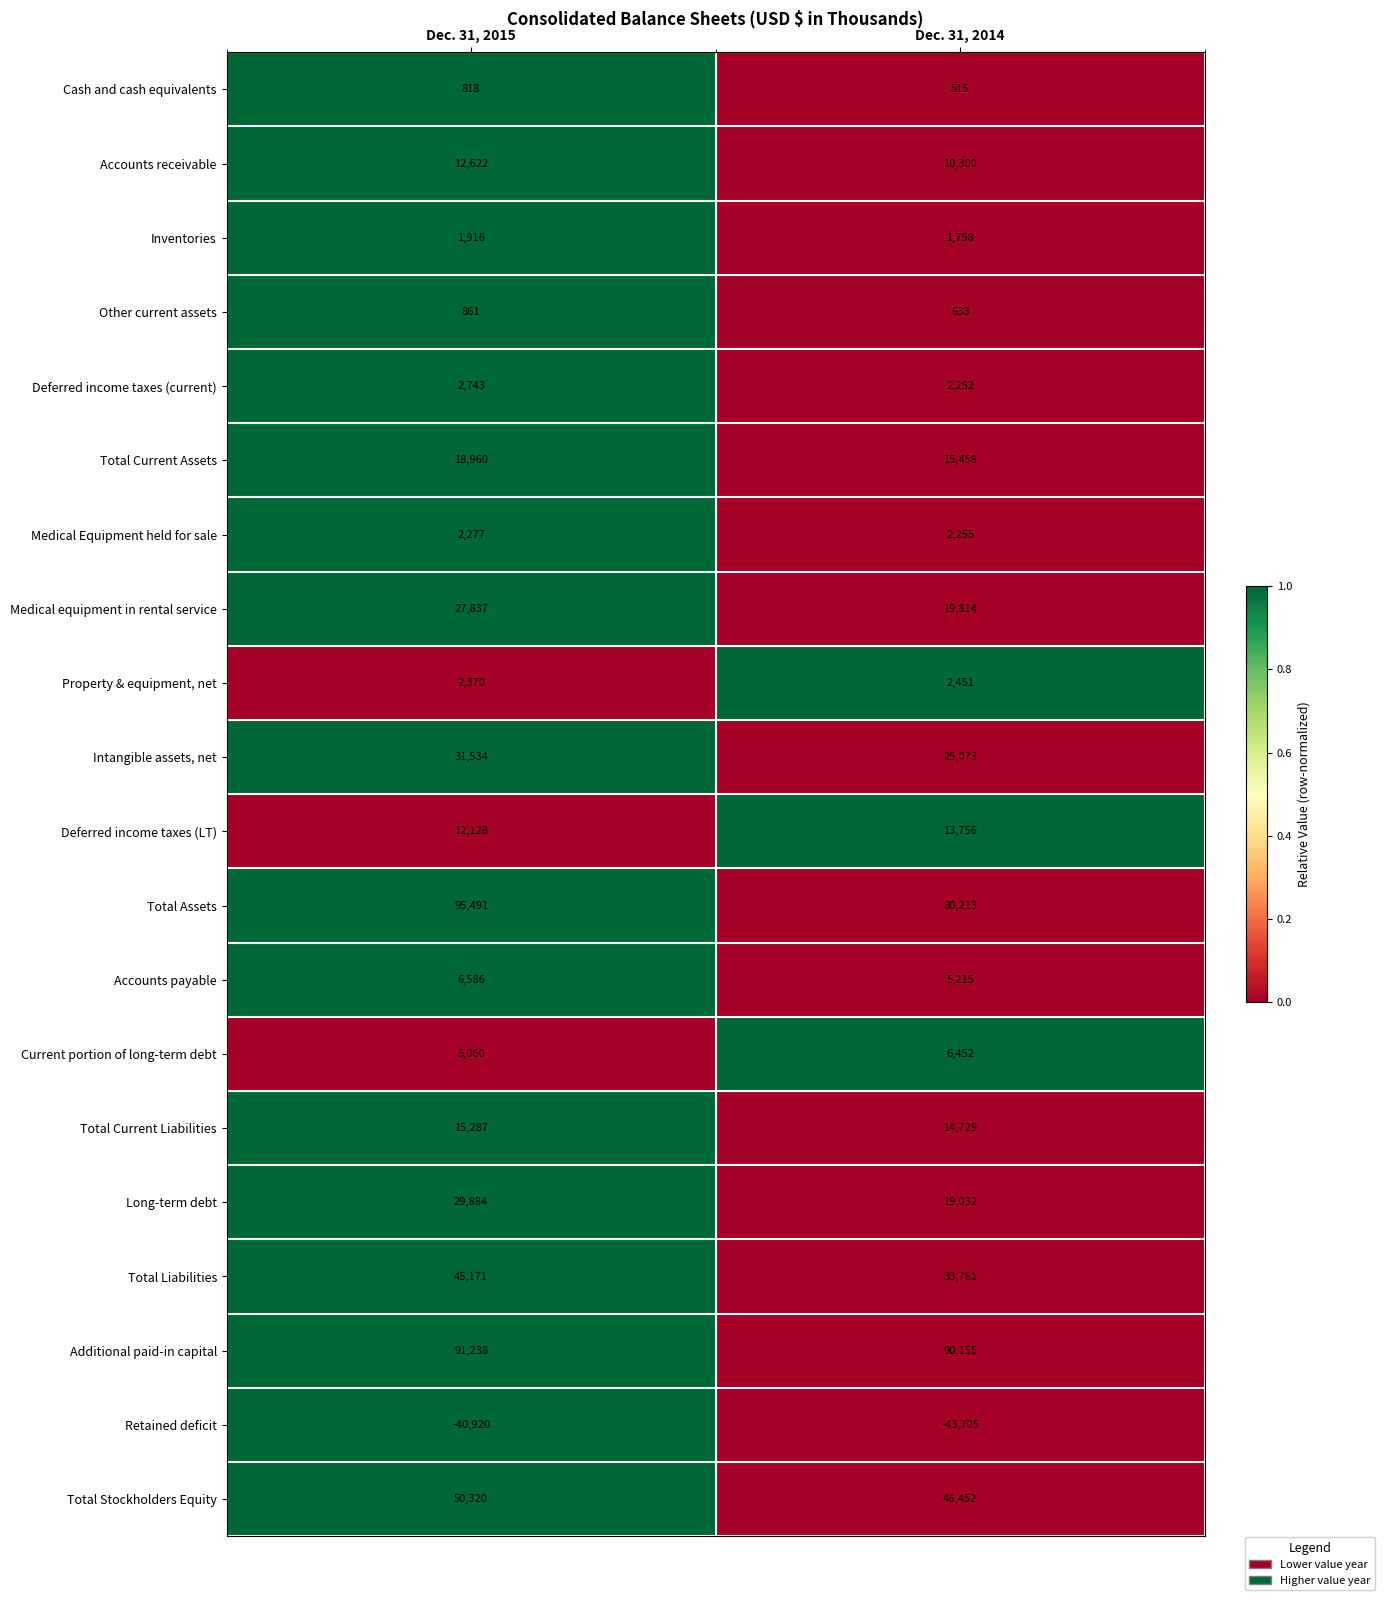

True or false: Intangible assets, net has a value of 37674 at Dec. 31, 2014.

False